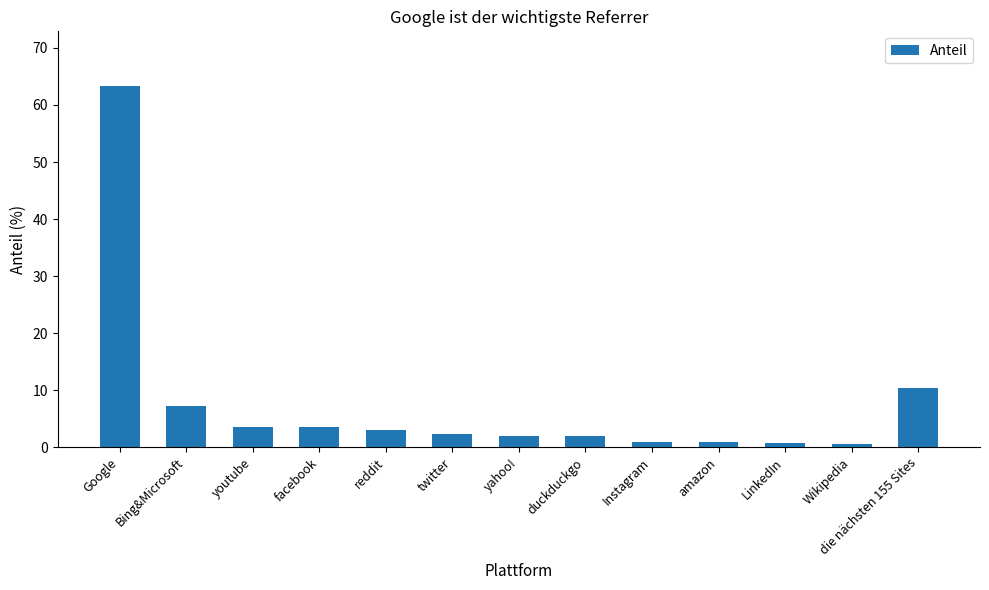

What is the label of the 5th bar from the right?

Instagram